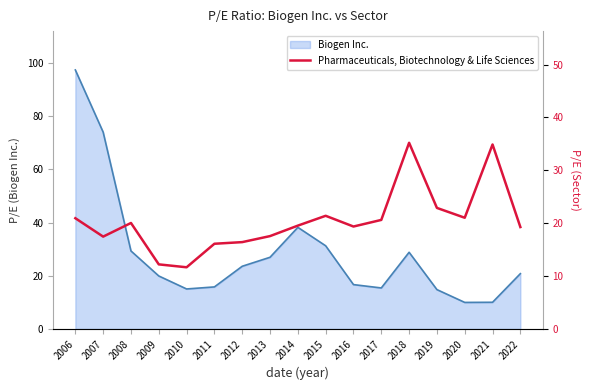

Reading left to right, list all the values displayed in this chart.

20.9	17.5	20.0	12.2	11.7	16.1	16.4	17.6	19.5	21.4	19.4	20.6	35.2	22.9	21.0	34.9	19.3